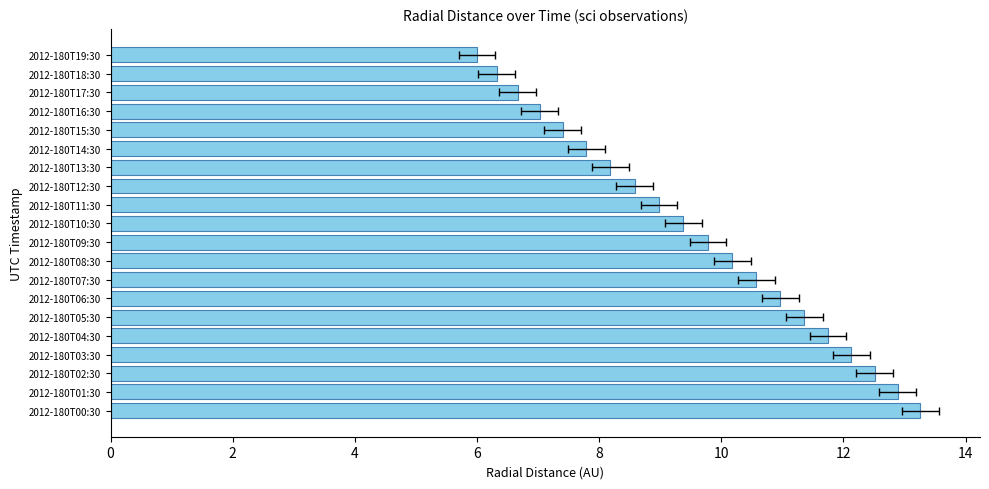

What is the average value?

9.6